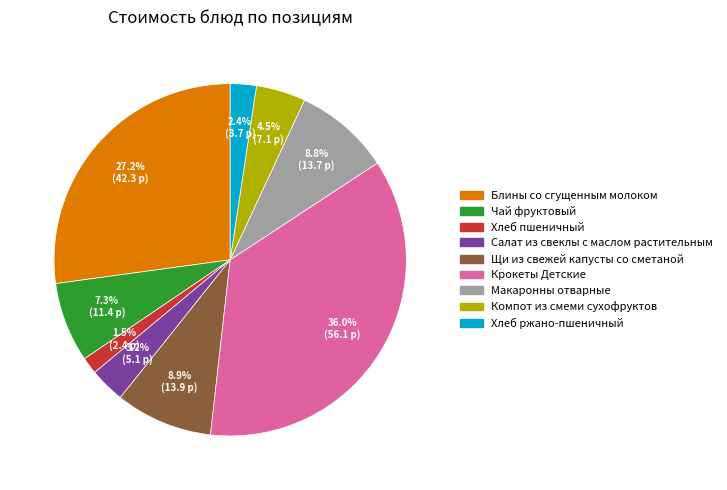

Is there any slice that represents more than half of the pie?

No